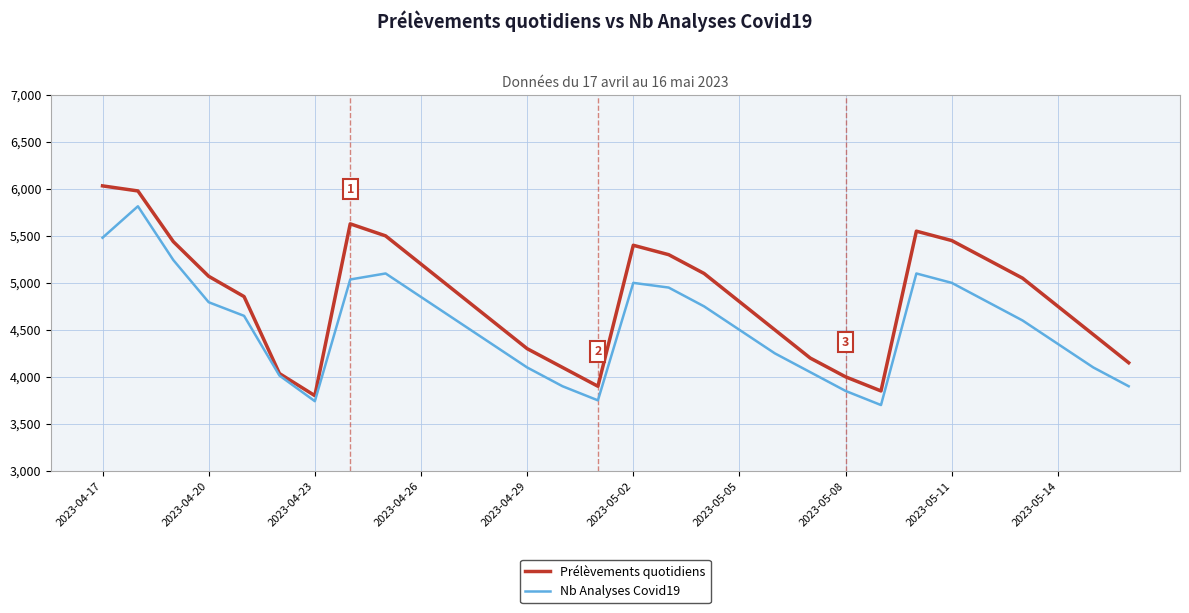

How many interior local peaks does the Prélèvements quotidiens series have?

3